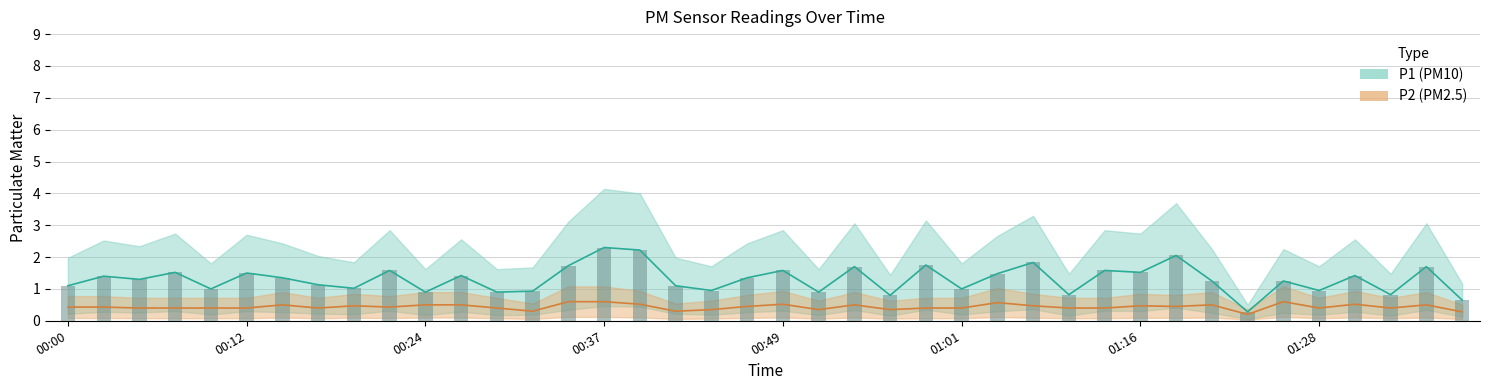

Which category has the highest value in the P1 series?

00:37